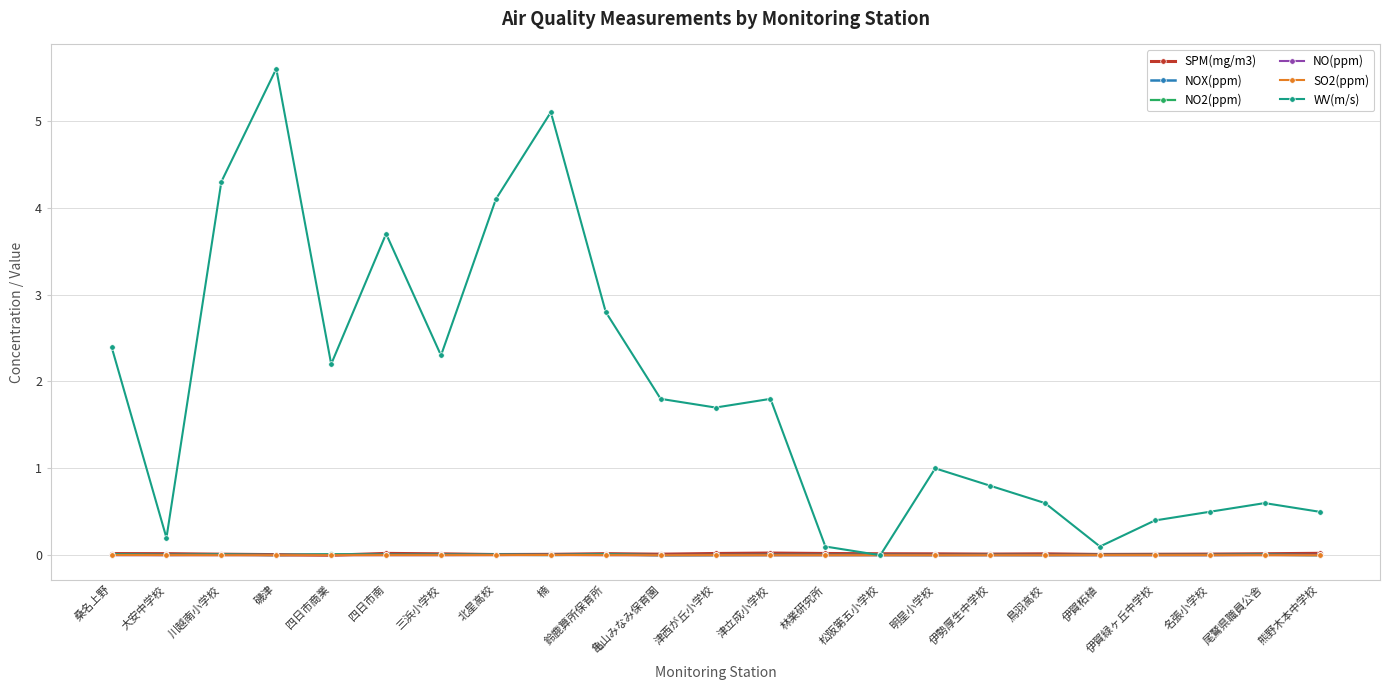

At how many categories does at least one series exceed 3?

5